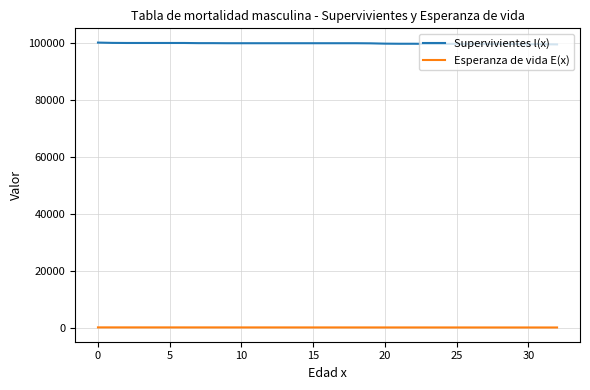

Which series has the largest total across all categories?

Supervivientes l(x)